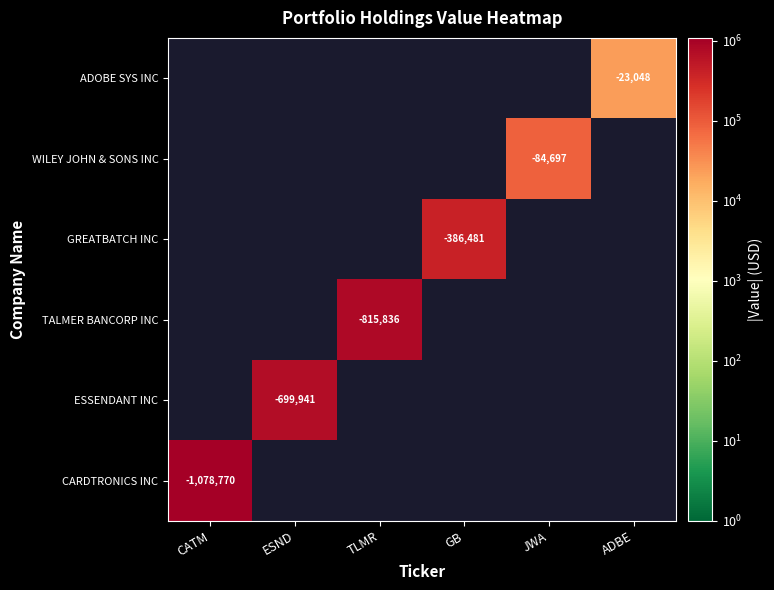

True or false: GREATBATCH INC has a value of -185800 at GB.

False